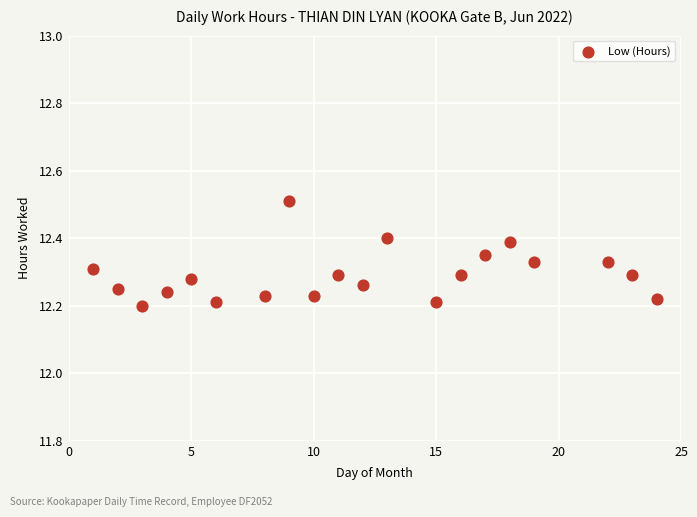

What is the range of X values (max minus min)?

23.0